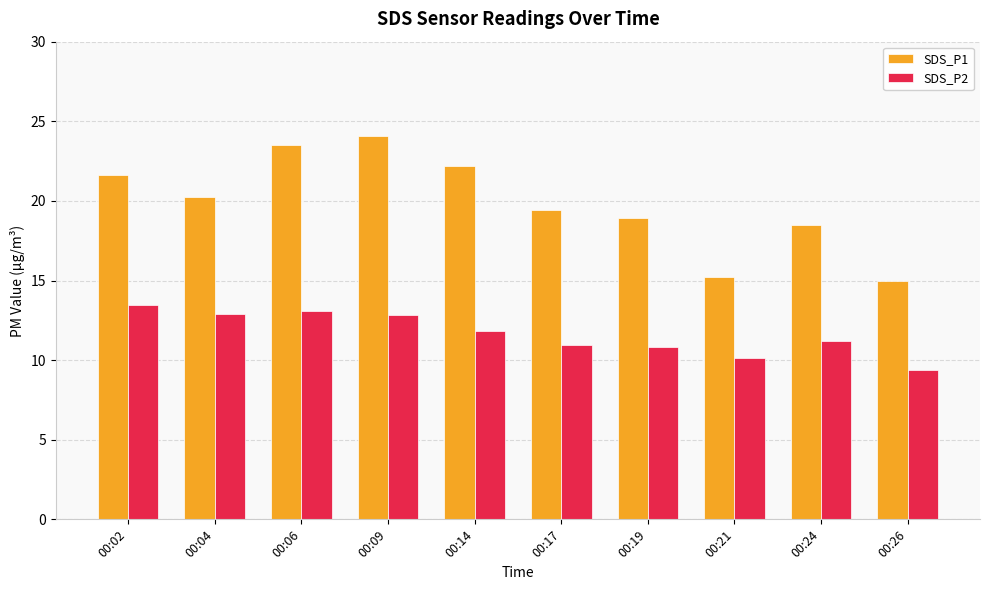

Is the value of SDS_P1 at 00:02 greater than the value of SDS_P2 at 00:26?

Yes